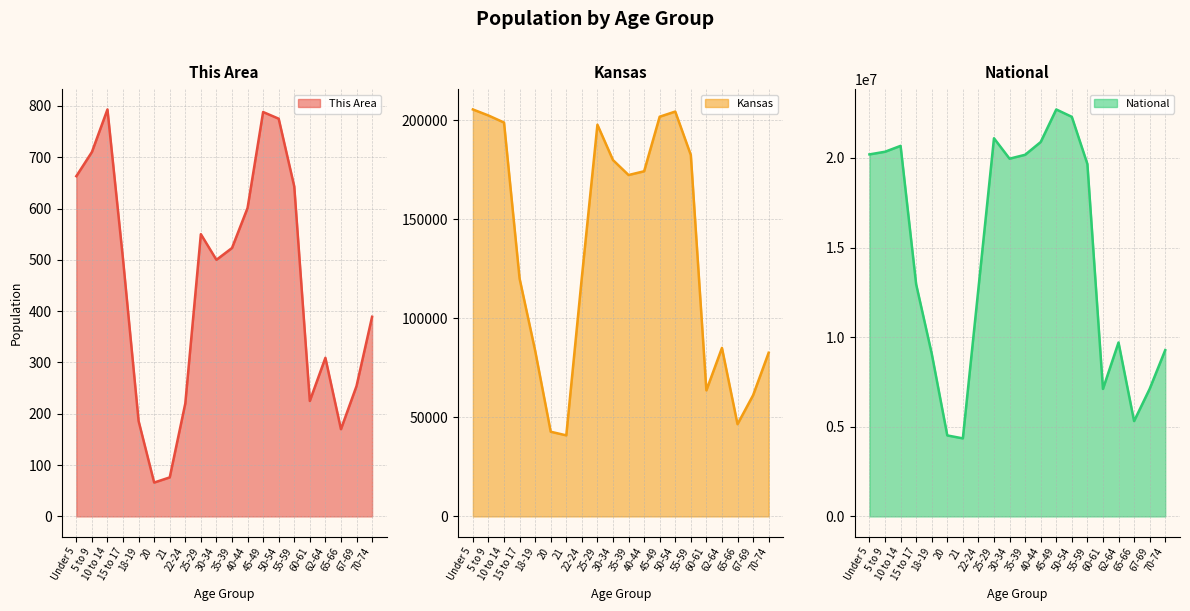

Where is National nearest to the value 13531442?

15 to 17